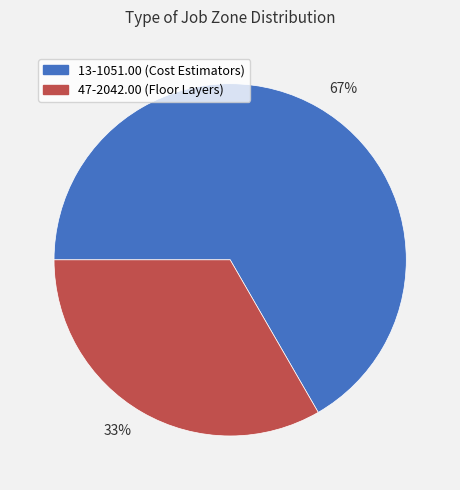

Is there a majority slice in this chart?

Yes